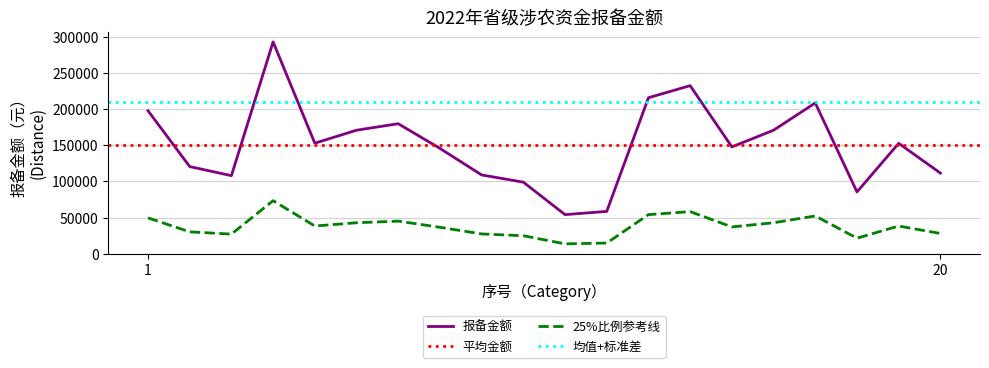

What value does the data have at 9?

109000